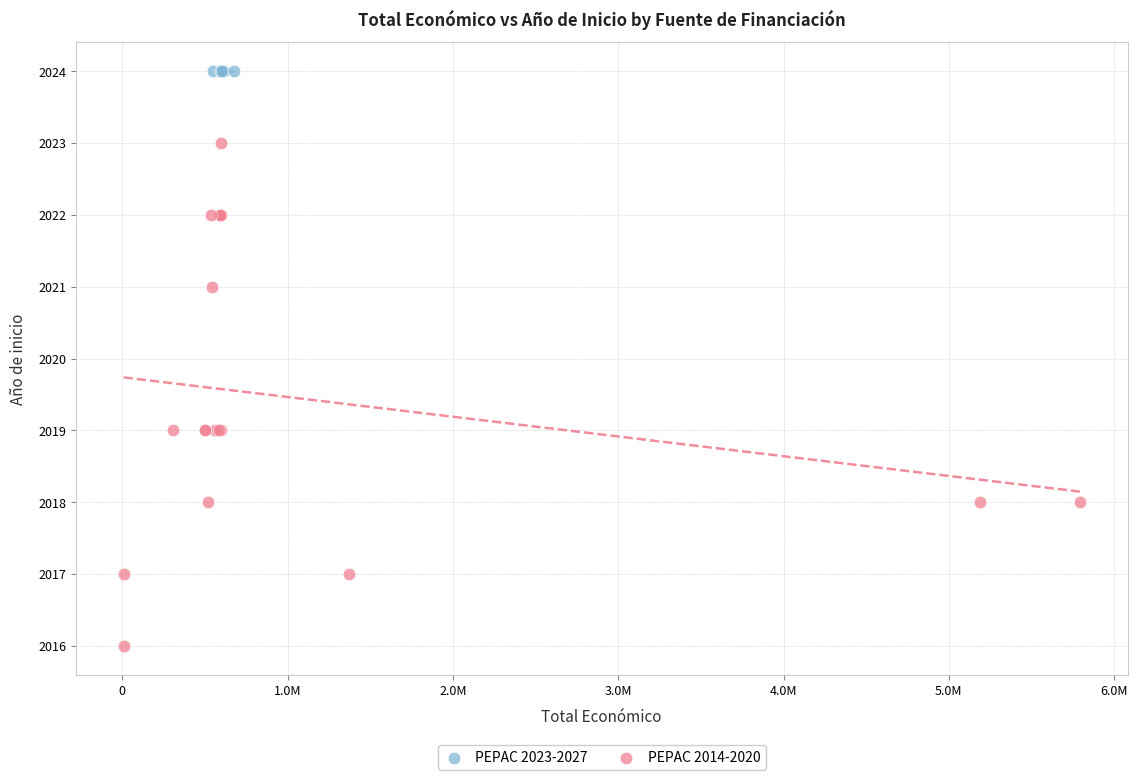

Which series reaches the minimum Y coordinate?

PEPAC 2014-2020